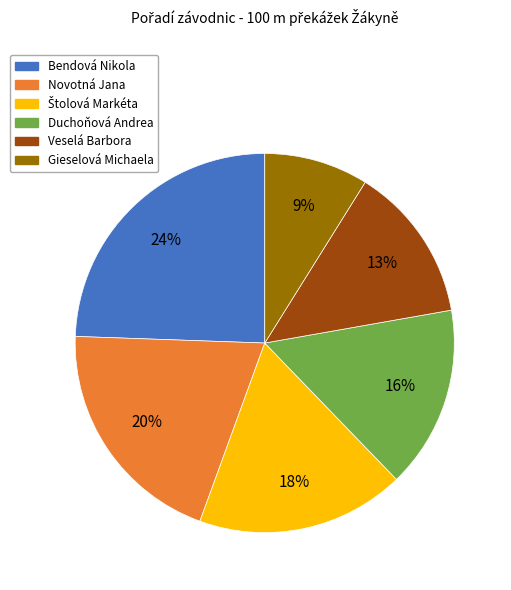

Which slice is the largest?

Bendová Nikola